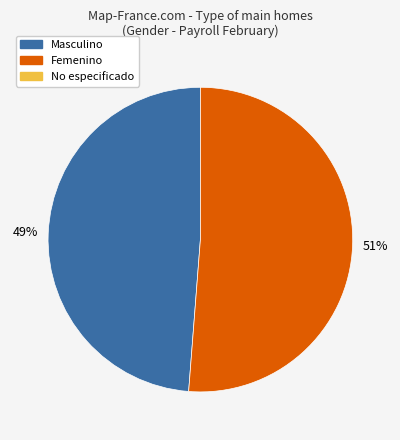

To the nearest percent, what is the average slice percentage?

50%